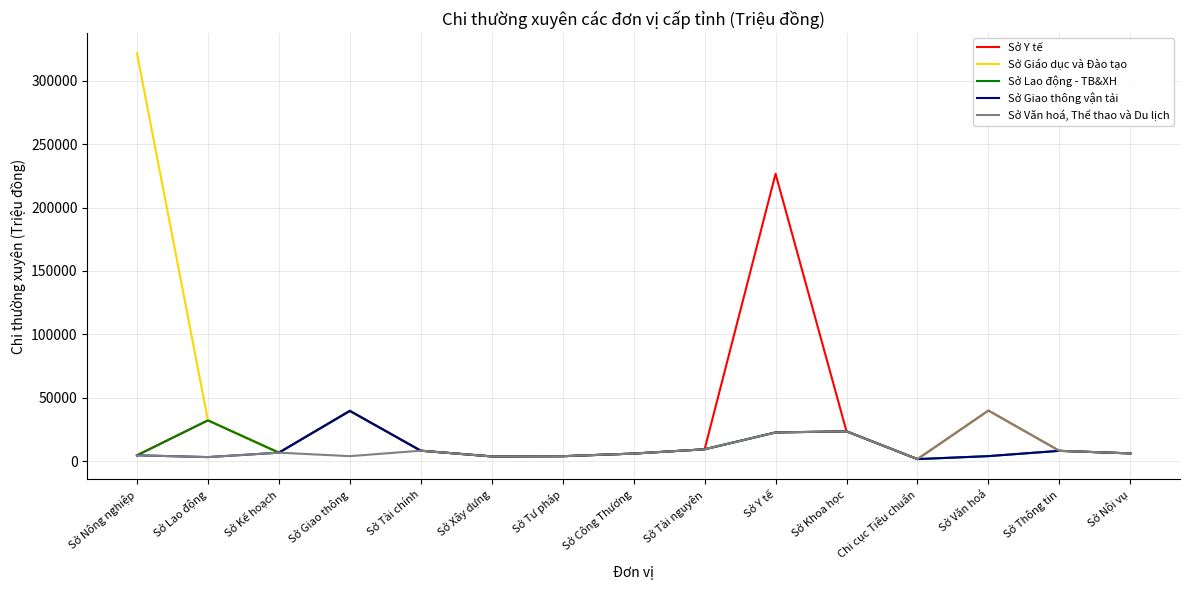

What is the difference between the Sở Văn hoá, Thể thao và Du lịch values at Sở Xây dựng and Sở Tư pháp?

162